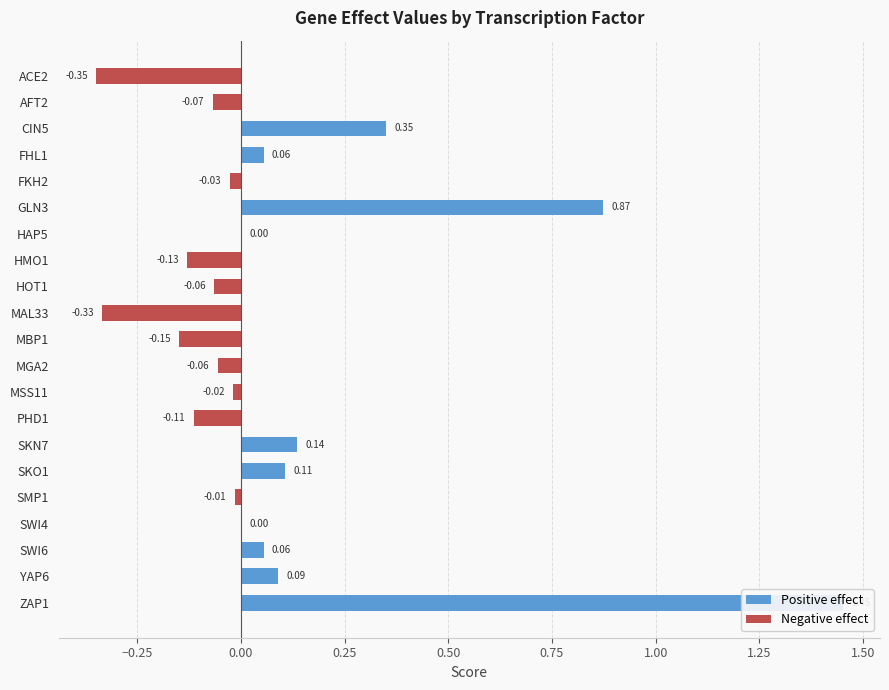

Is it true that the value at AFT2 is -0.1?

True